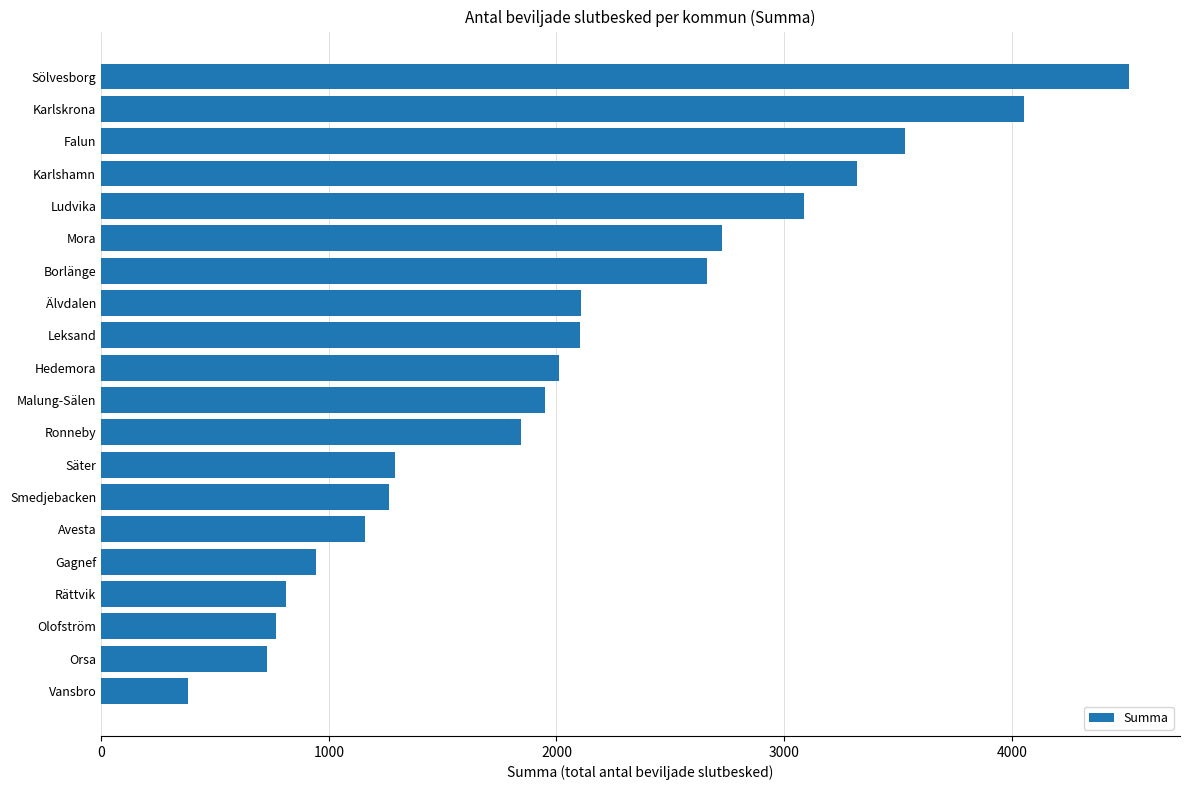

What is the sum of all values?

41252